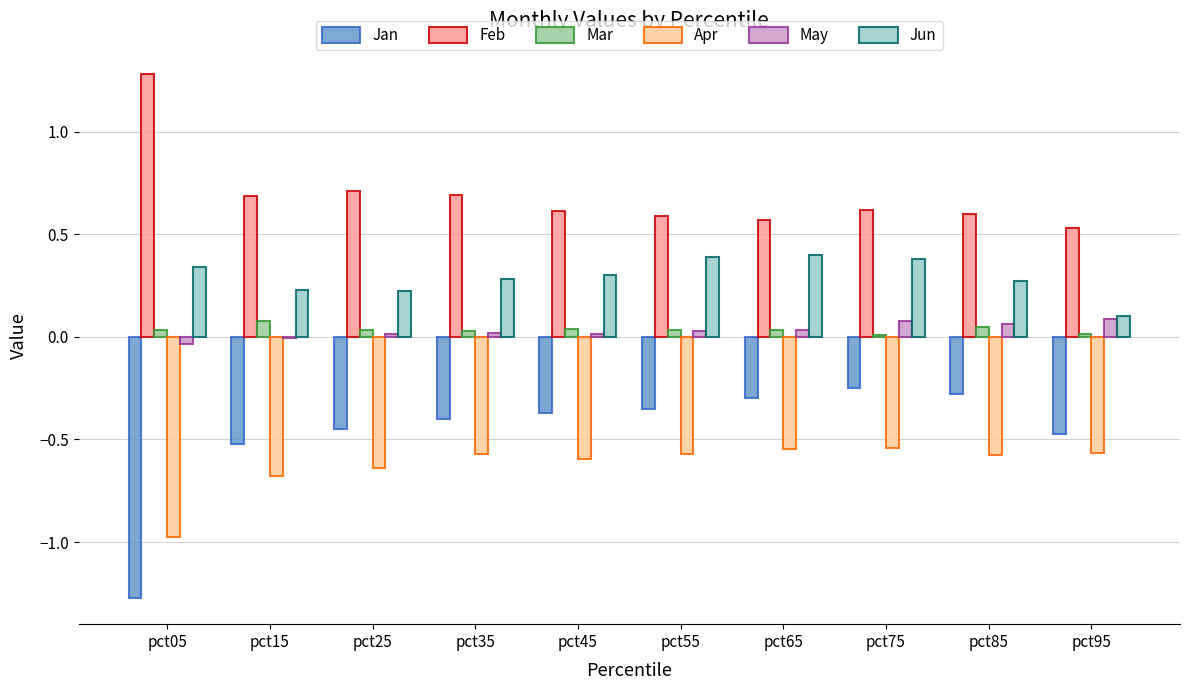

Count the Jun values in the range 0 to 1.

10